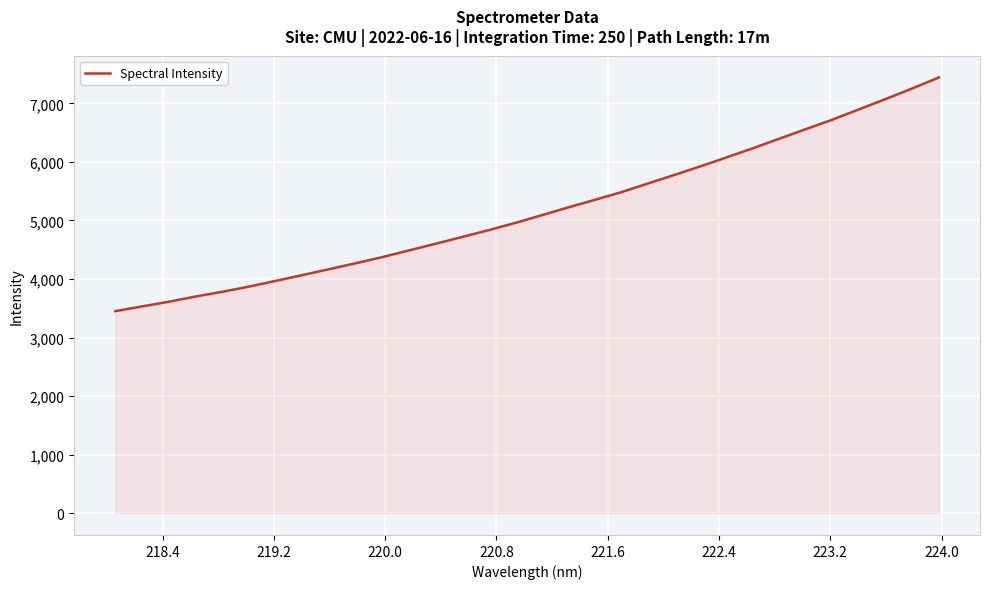

What is the greatest value displayed?

7441.2